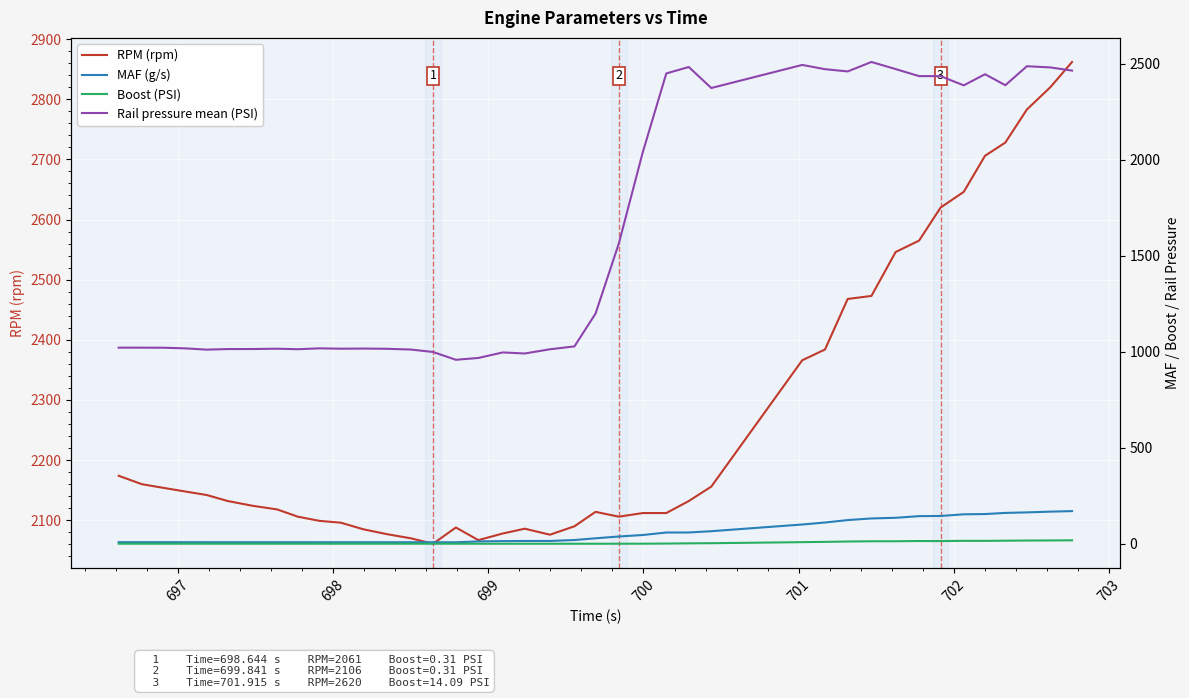

What is the maximum value for RPM (rpm)?

2862